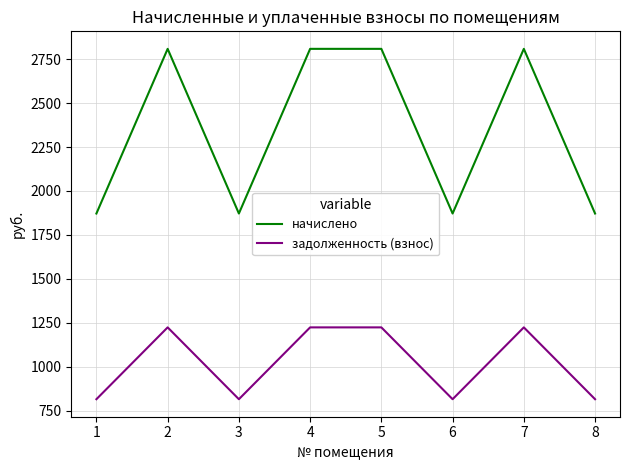

What is the difference between the second highest and second lowest values in the задолженность (взнос) series?

408.2